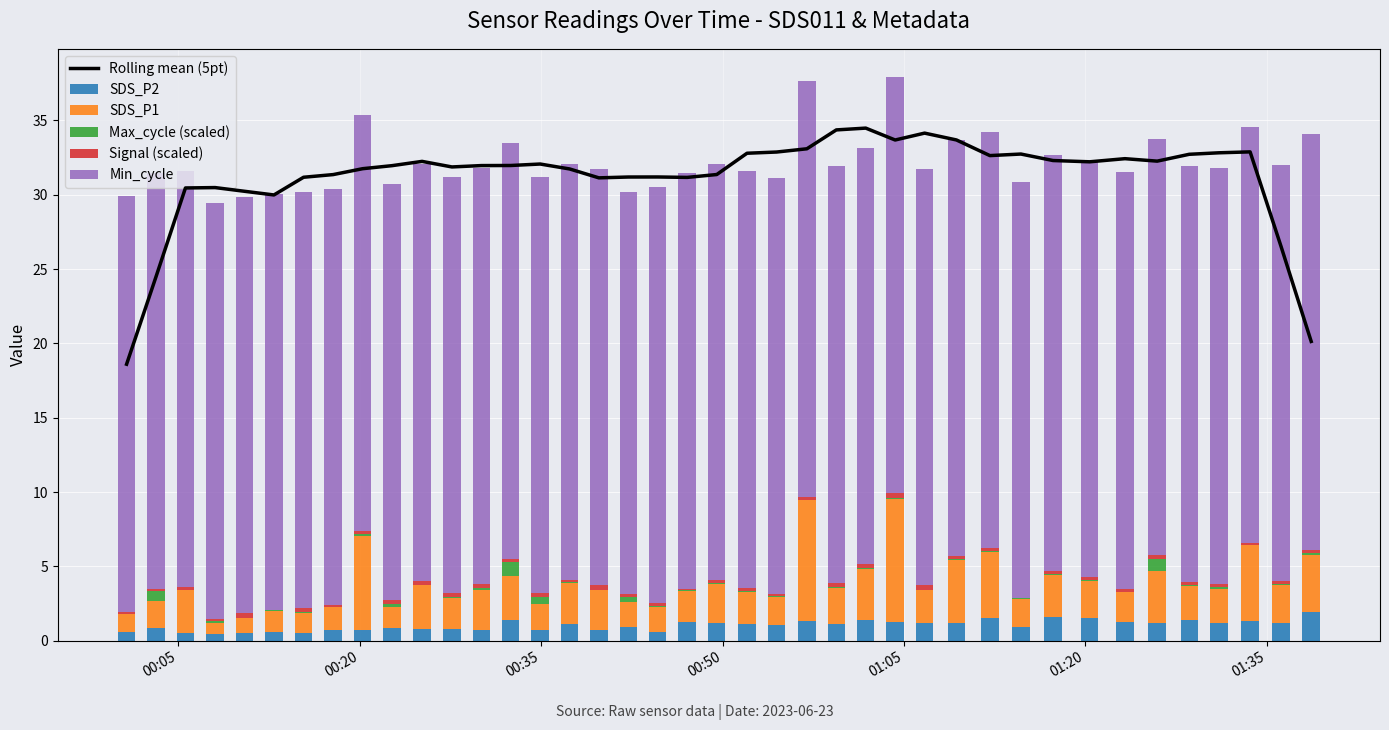

What is the maximum value for SDS_P2?

1.9